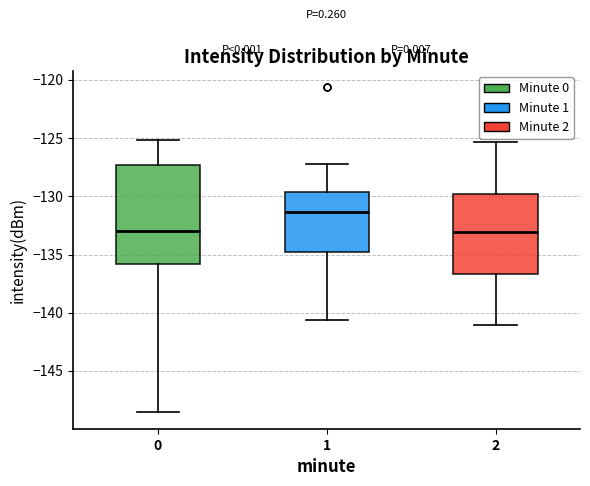

Where does the lower whisker of the box at x = 1 end on the y-axis? The values are not printed on the chart, so give them approximately, as read against the axis.

-140.5